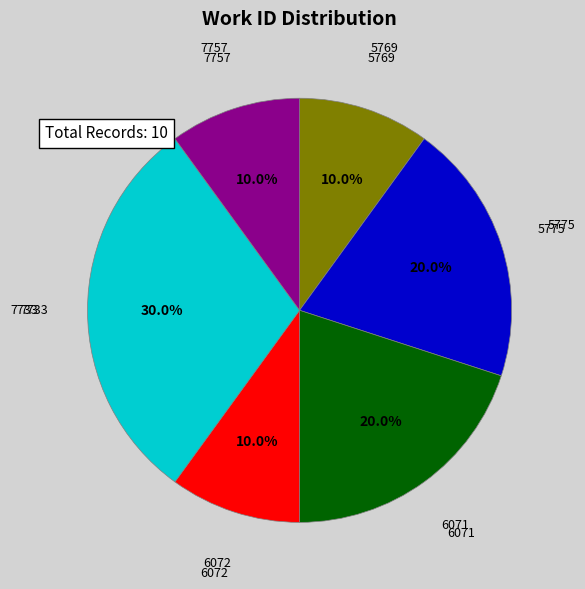

Is there any slice that represents more than half of the pie?

No